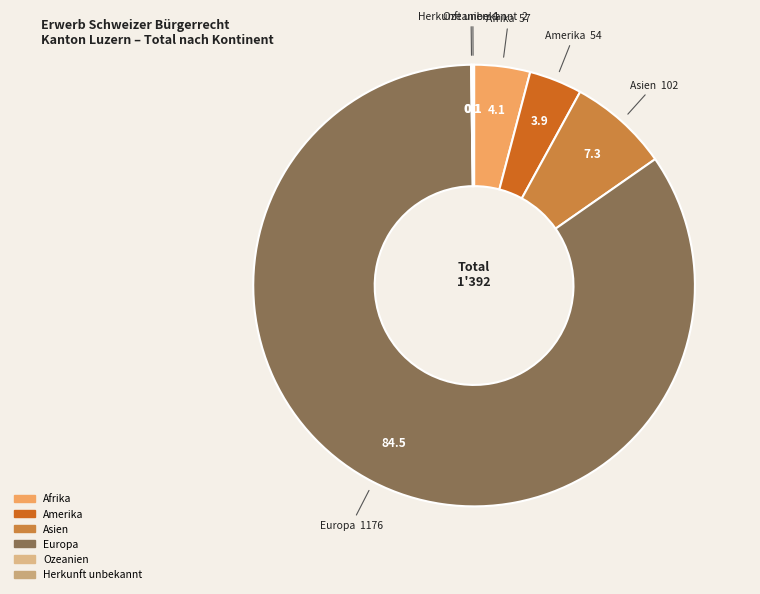

Which slice represents more than half of the pie?

Europa